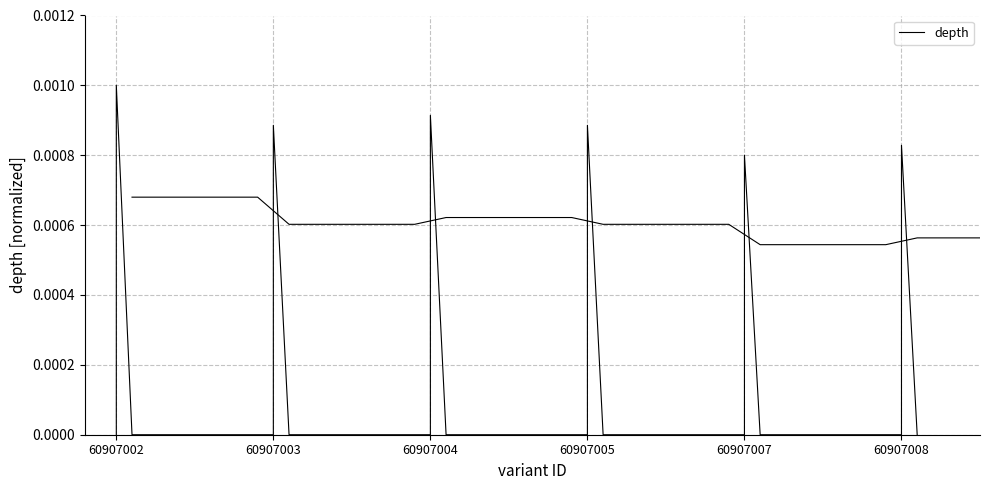

True or false: there are more than 2 points higher than both neighbors.

True